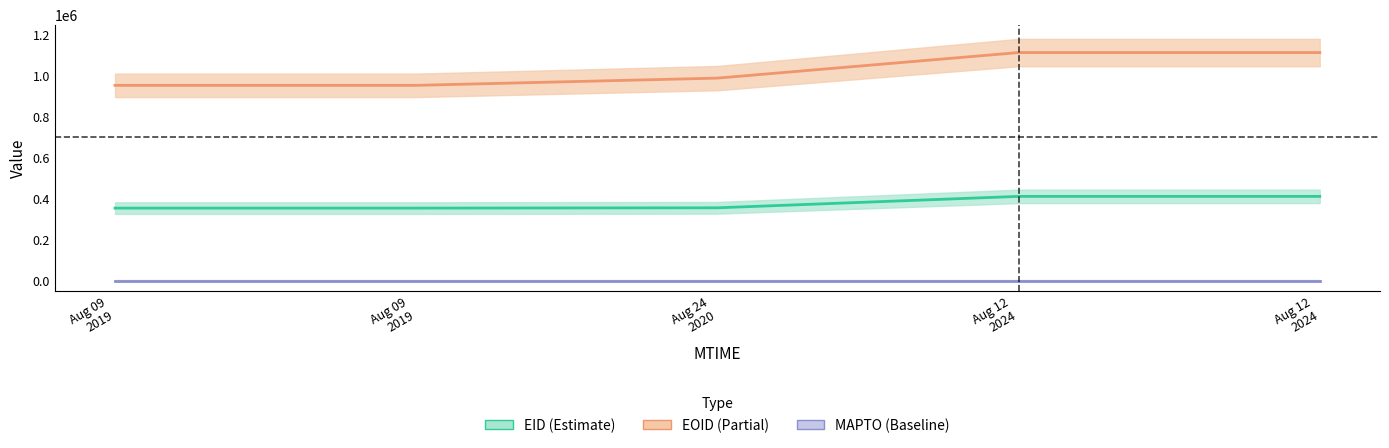

Between Aug 12
2024 and Aug 12
2024, which series saw the biggest shift?

EID